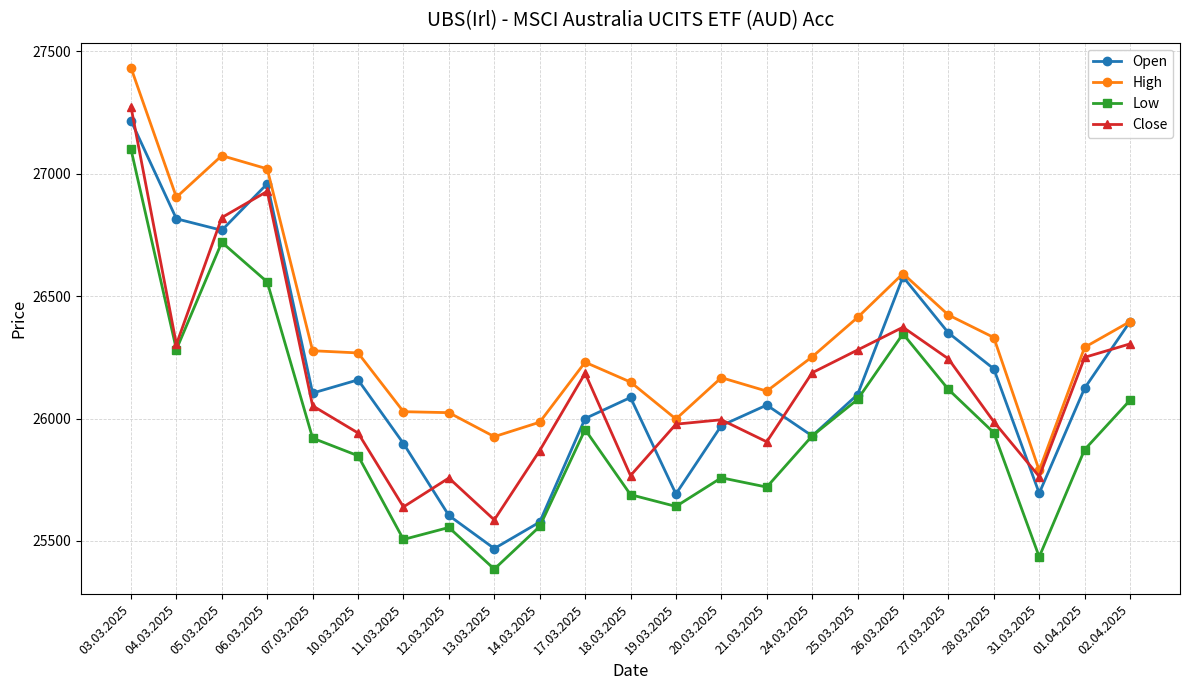

True or false: Open and Close cross at least once.

True